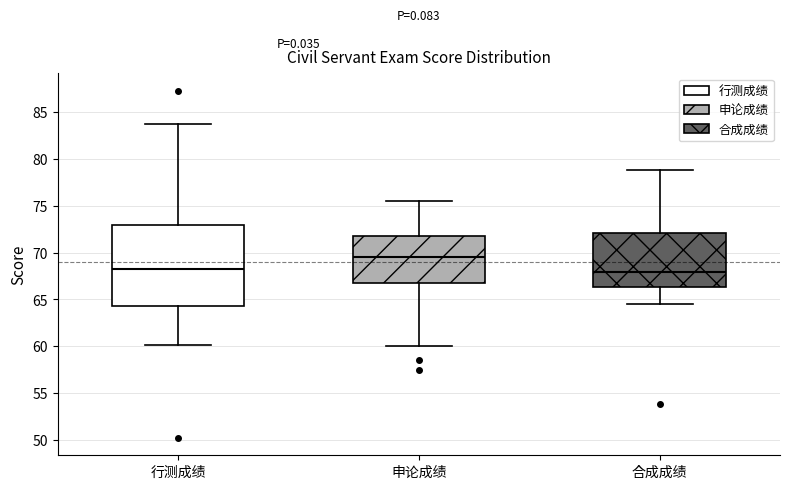

Which box is the tallest, from its lower edge to its upper edge?

行测成绩